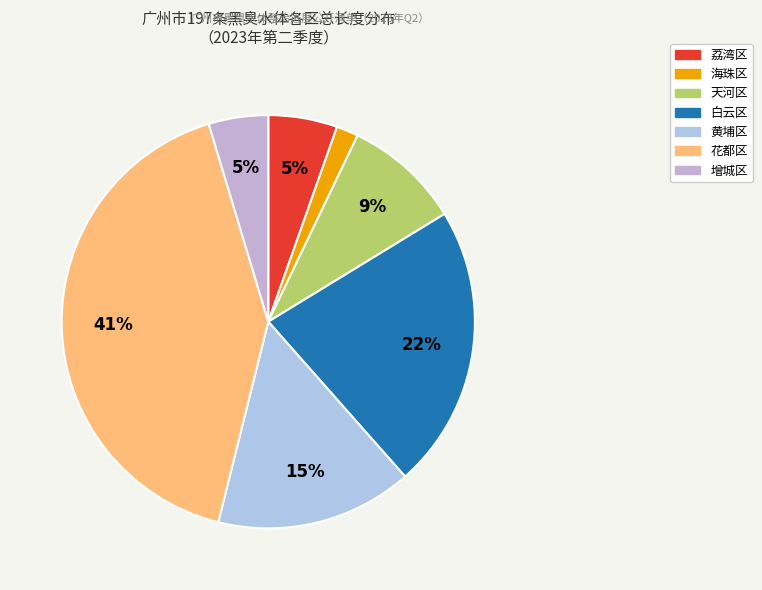

The 增城区 slice represents 34% of the pie. True or false?

False